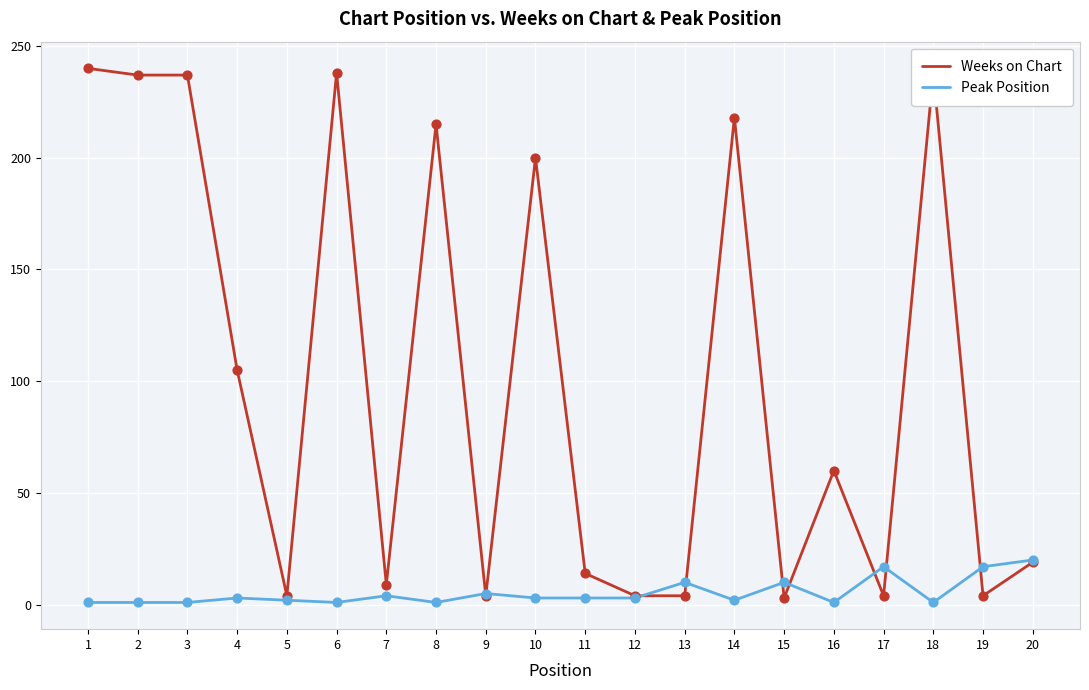

At how many categories does at least one series exceed 23?

10